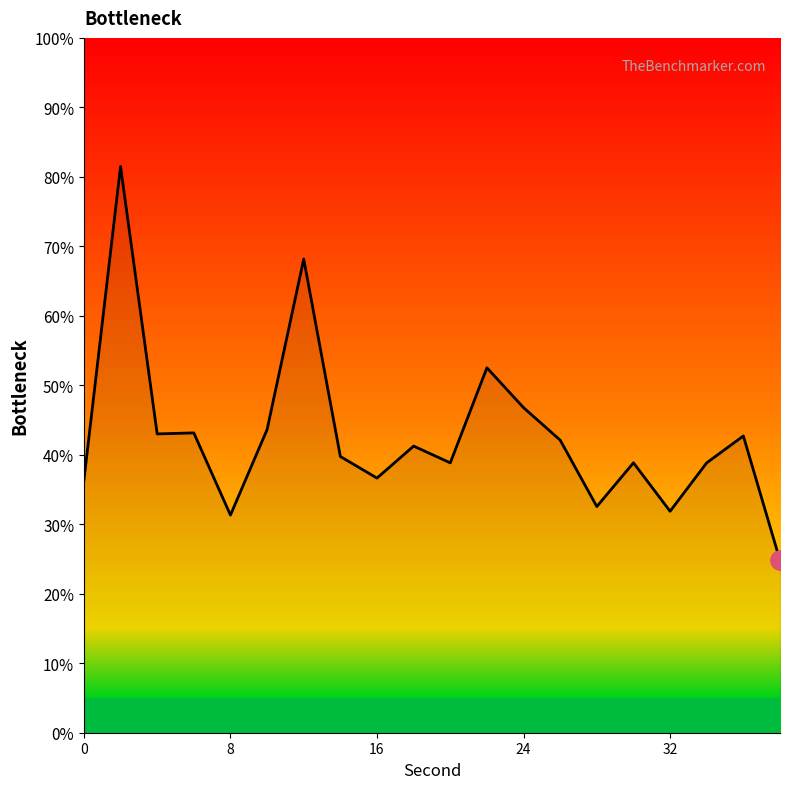

What is the smallest value displayed?

24.8